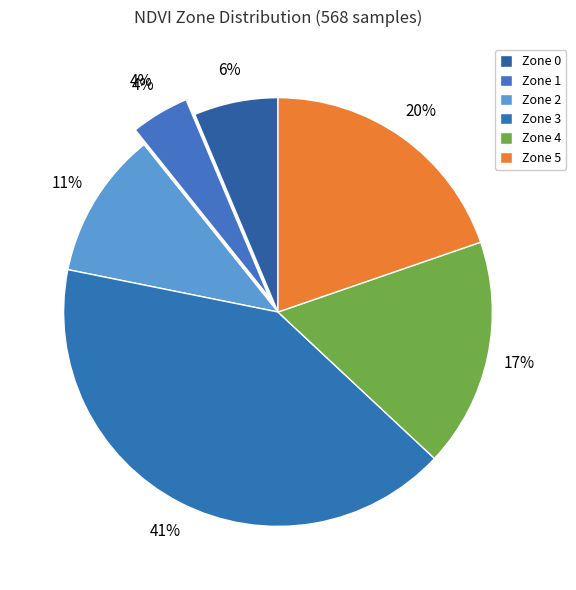

What percentage is the Zone 3 slice, to the nearest percent?

41%